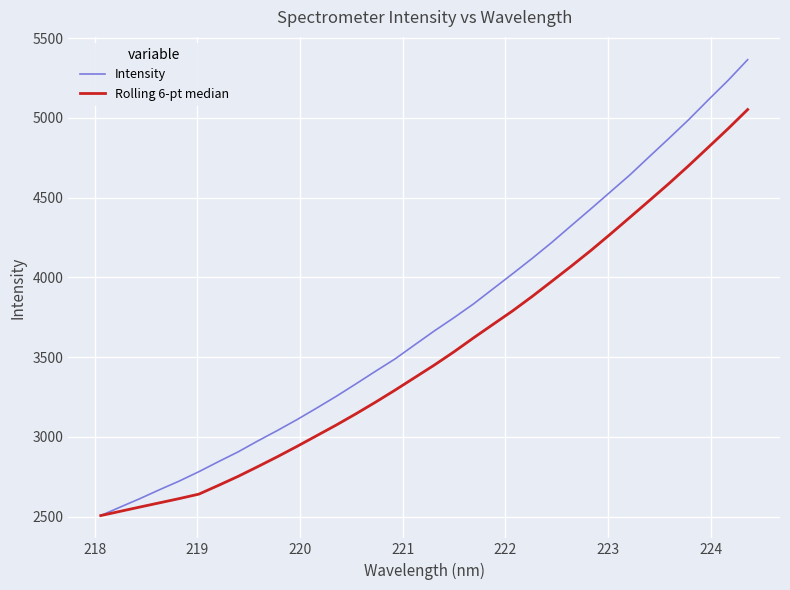

Which series has the widest spread of values?

Intensity